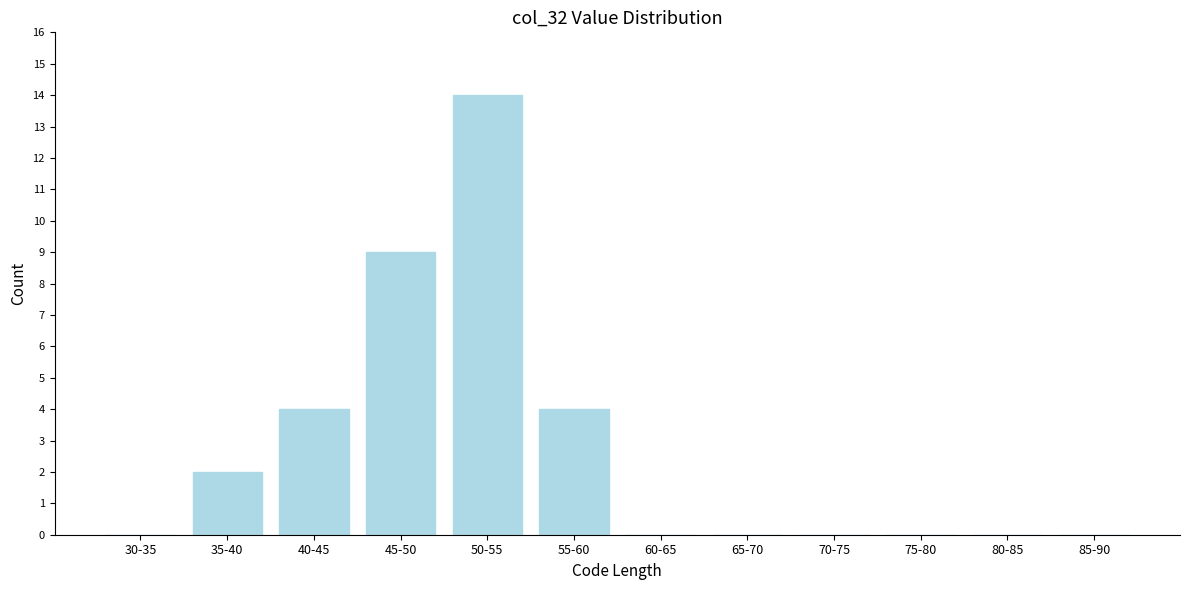

Reading right to left, extract all data points from this chart.

85-90=0	80-85=0	75-80=0	70-75=0	65-70=0	60-65=0	55-60=4	50-55=14	45-50=9	40-45=4	35-40=2	30-35=0